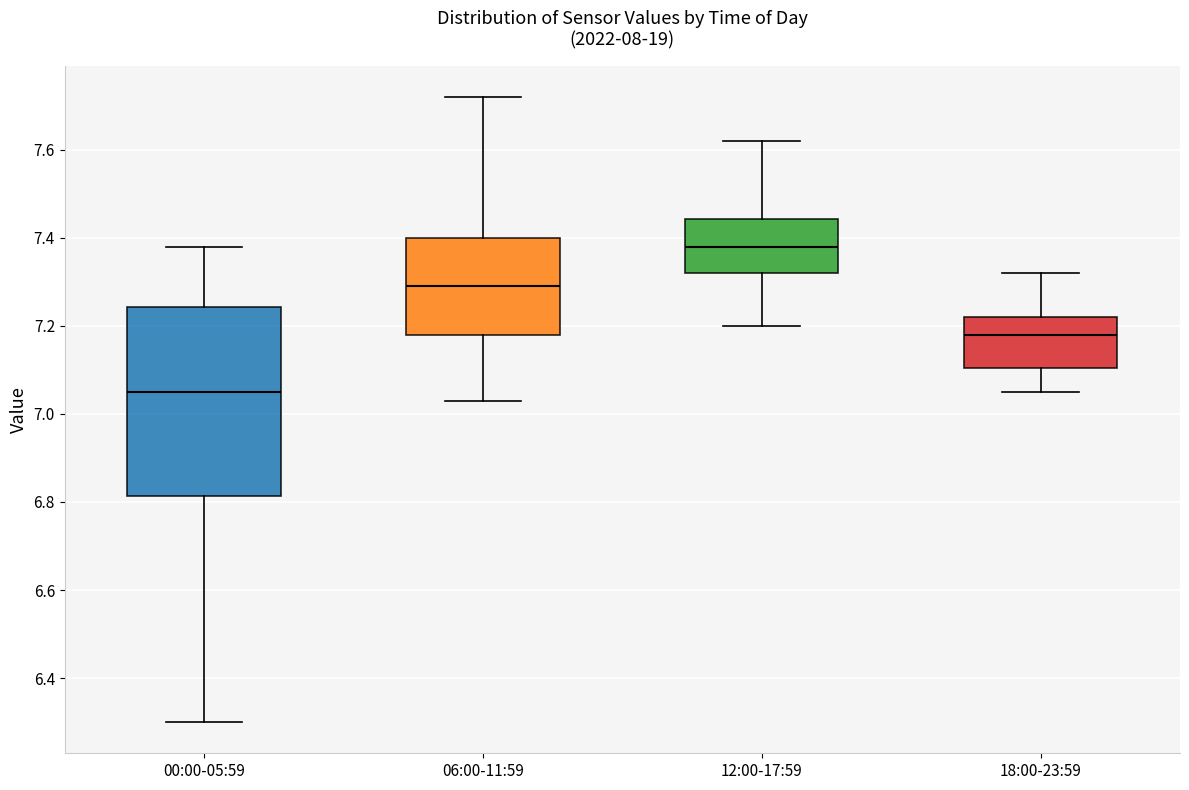

Reading left to right, read every box against the y-axis: the position of its median line, the range the box covers, and the ends of its whiskers. The values are not printed on the chart, so give them approximately, as read against the axis.

00:00-05:59: median 7.06, box 6.82 to 7.24, whiskers 6.30 to 7.38
06:00-11:59: median 7.30, box 7.18 to 7.40, whiskers 7.04 to 7.72
12:00-17:59: median 7.38, box 7.32 to 7.44, whiskers 7.20 to 7.62
18:00-23:59: median 7.18, box 7.10 to 7.22, whiskers 7.06 to 7.32